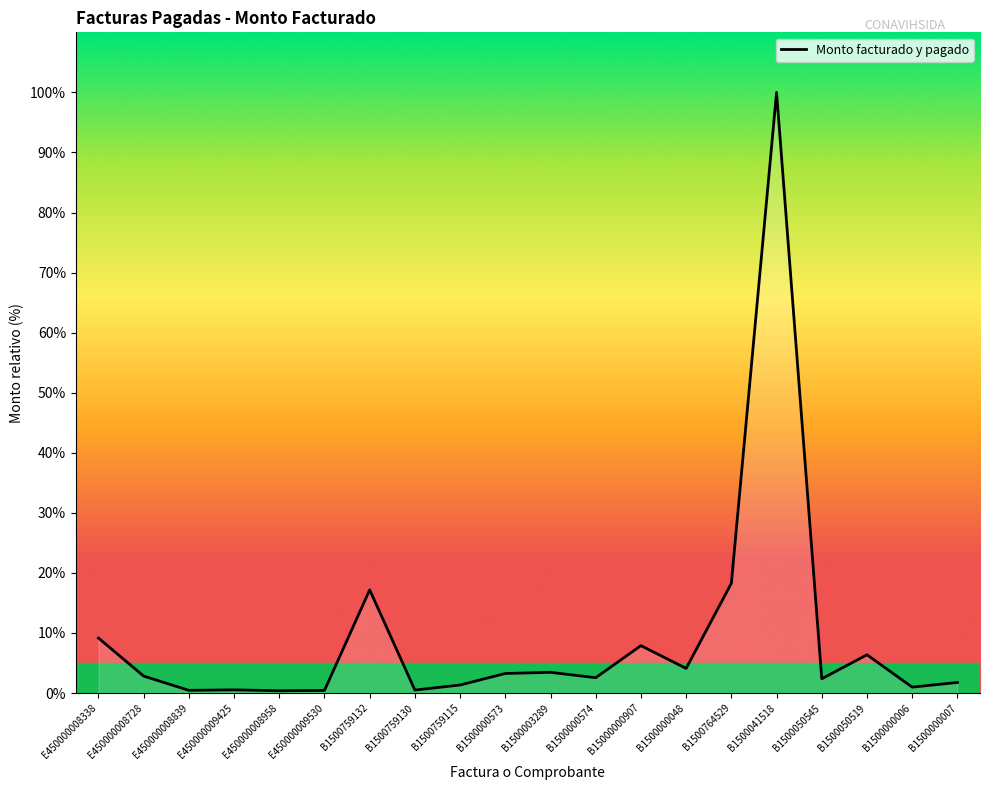

The chart shows a value of 9.1 at E450000008338. True or false?

True